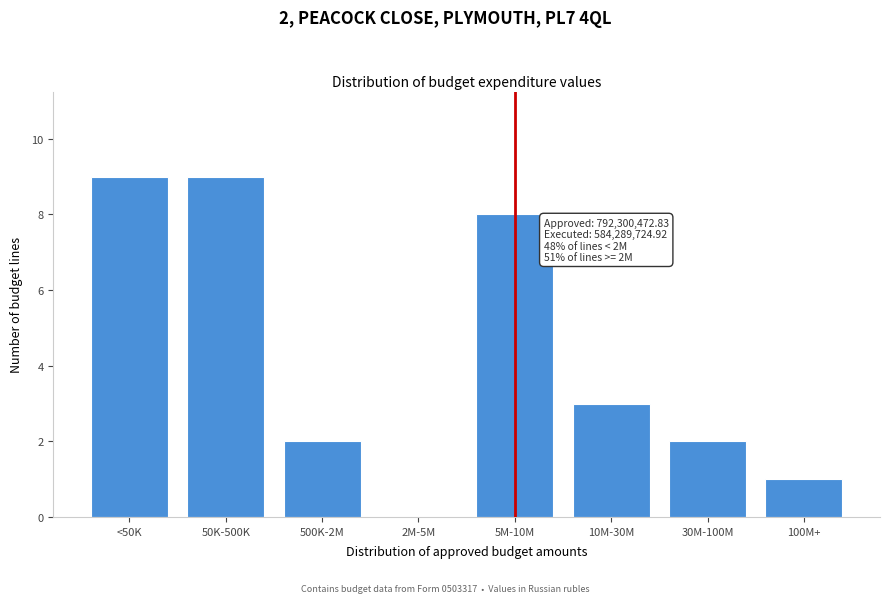

Reading right to left, transcribe all the data shown in this chart.

100M+=1	30M-100M=2	10M-30M=3	5M-10M=8	2M-5M=0	500K-2M=2	50K-500K=9	<50K=9